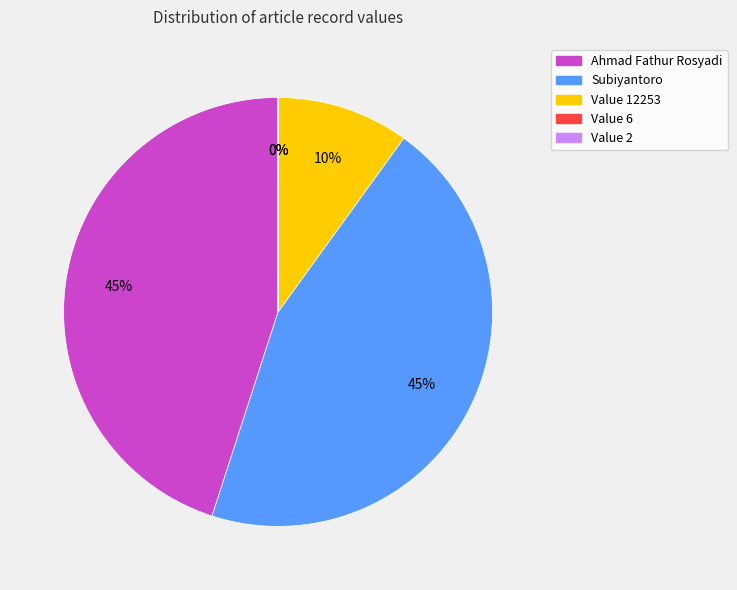

To the nearest percent, what is the difference between the largest and smallest slice percentages?

45%